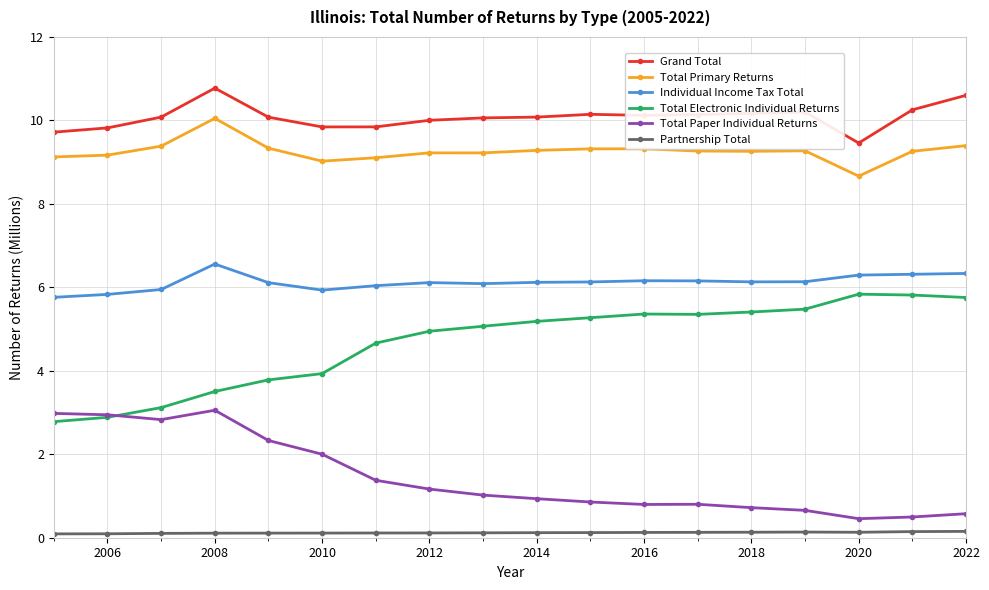

True or false: Total Paper Individual Returns and Partnership Total intersect in this chart.

False